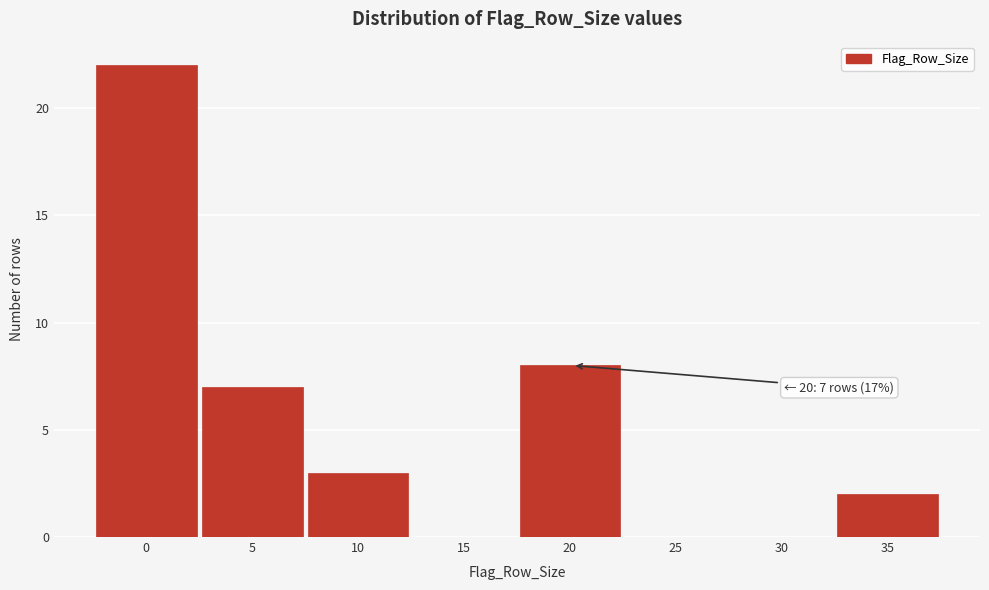

Reading right to left, what are all the values shown in this chart?

35=2	30=0	25=0	20=8	15=0	10=3	5=7	0=22